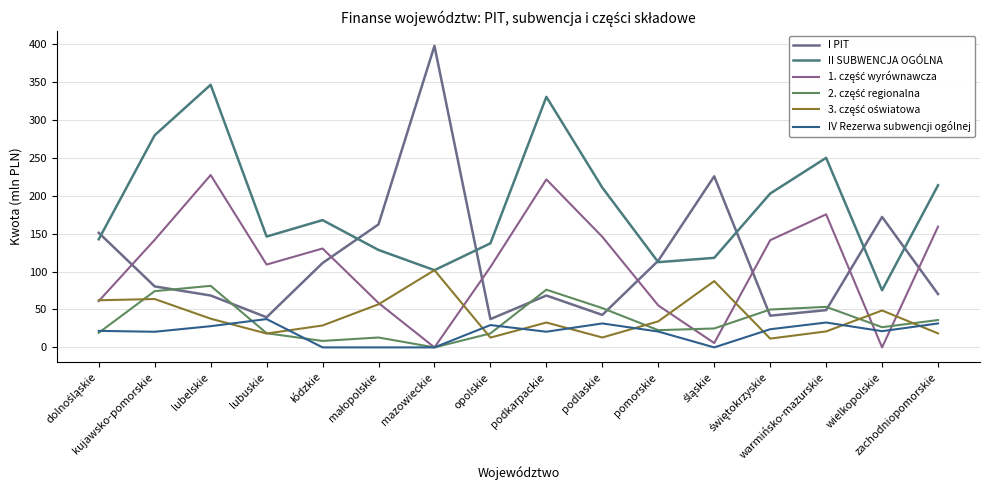

Reading left to right, what are all the values shown in this chart?

I PIT: 151.1	80.4	68.4	39.7	111.3	162.2	397.5	37.3	68.4	42.8	114.3	225.6	41.8	49.1	172.0	70.3
II SUBWENCJA OGÓLNA: 142.5	279.8	346.3	146.2	167.8	128.5	101.8	137.2	330.4	210.7	112.4	118.1	202.9	250.0	75.3	213.8
1. część wyrównawcza: 61.1	141.8	227.3	109.2	130.4	58.6	0.0	105.9	221.5	145.8	55.3	5.7	141.3	175.4	0.0	159.3
2. część regionalna: 19.3	74.2	81.2	18.7	8.5	13.1	0.0	18.4	76.1	51.8	22.7	24.9	49.9	53.4	26.6	36.1
3. część oświatowa: 62.2	63.8	37.9	18.3	28.9	56.9	101.8	12.9	32.8	13.1	34.3	87.4	11.6	21.1	48.7	18.5
IV Rezerwa subwencji ogólnej: 21.8	20.6	28.0	37.3	0.0	0.0	0.0	29.4	20.7	31.6	20.9	0.0	23.9	32.8	21.4	31.6